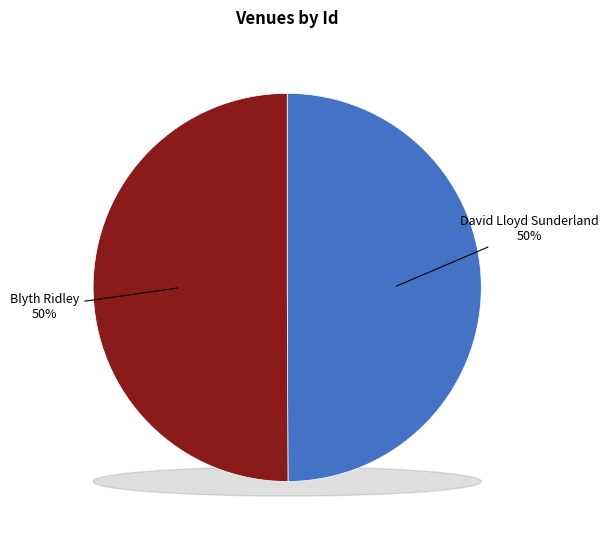

Rank the categories by value from lowest to highest.

David Lloyd Sunderland, Blyth Ridley